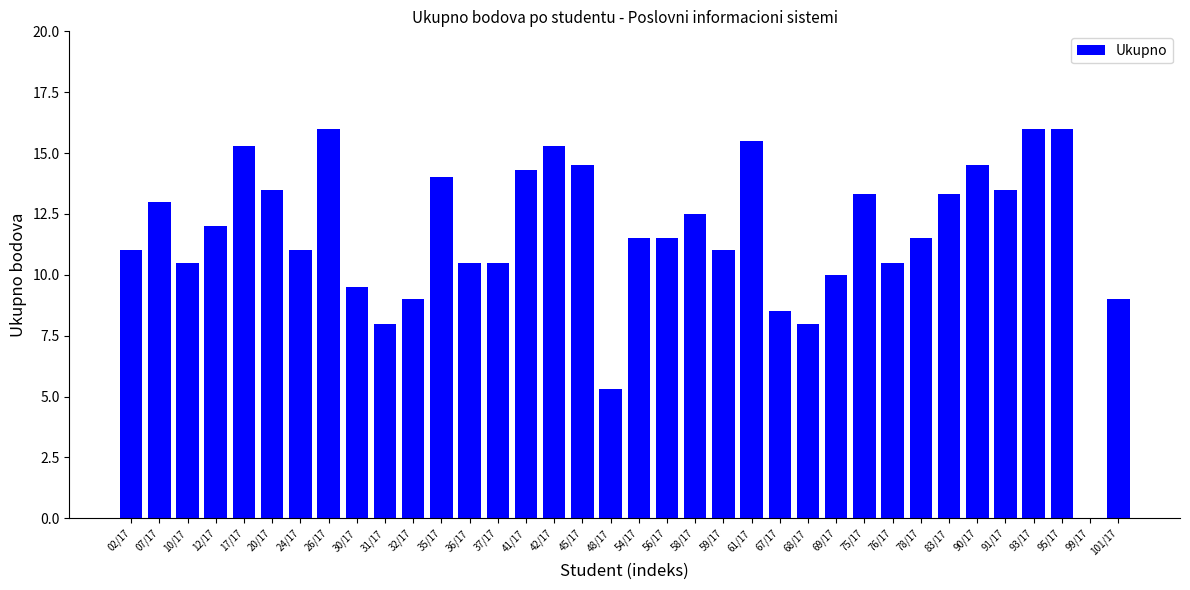

What is the sum of all values?

419.3